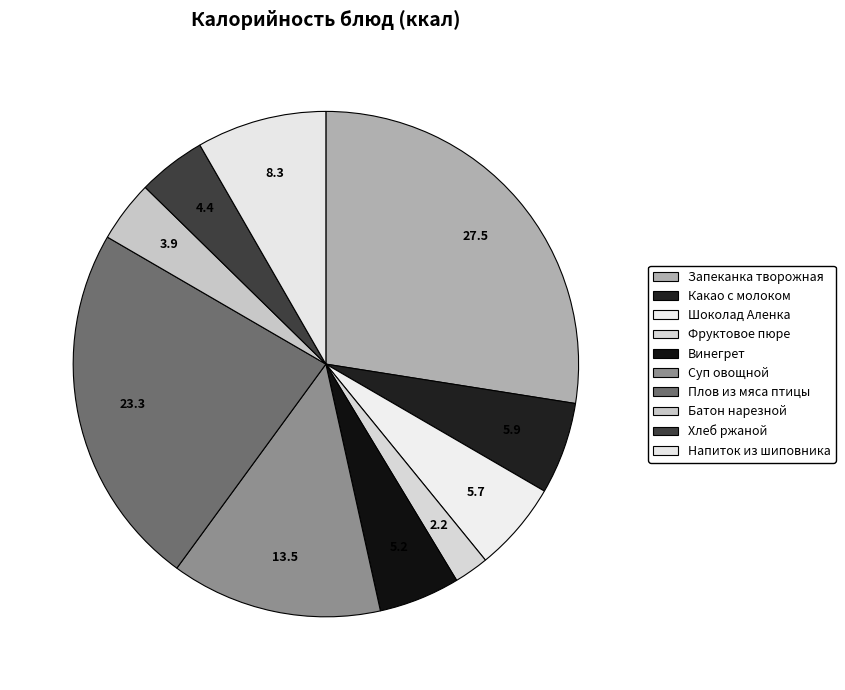

Rank the categories by value from lowest to highest.

Фруктовое пюре, Батон нарезной, Хлеб ржаной, Винегрет, Шоколад Аленка, Какао с молоком, Напиток из шиповника, Суп овощной, Плов из мяса птицы, Запеканка творожная